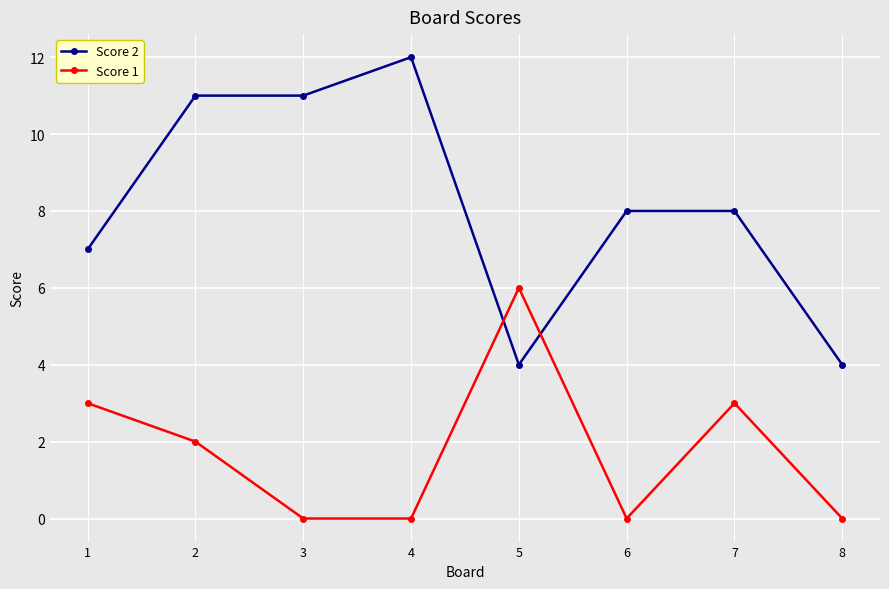

The value of Score 2 at 6 is 5. True or false?

False